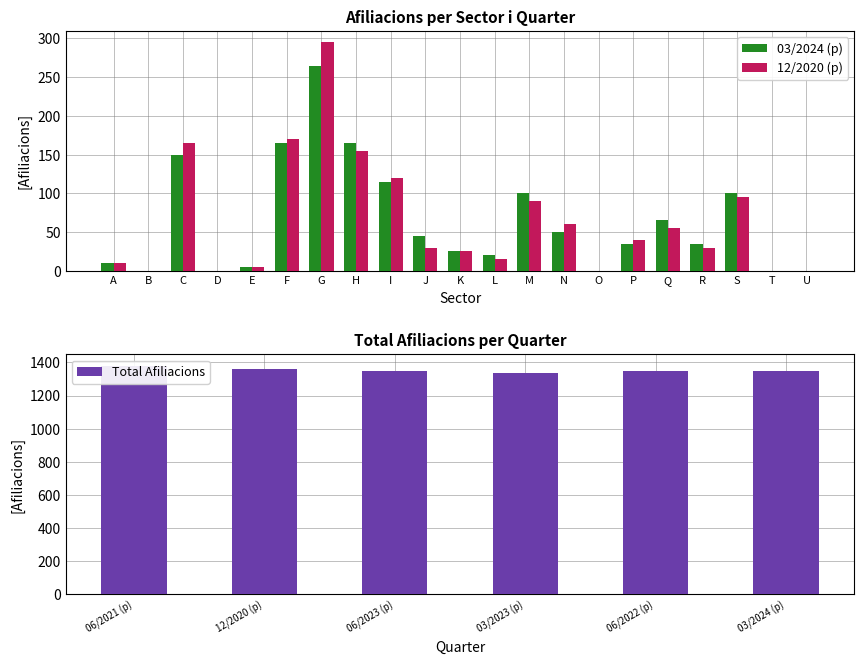

Is it true that 06/2022 (p) equals 556 at D?

False